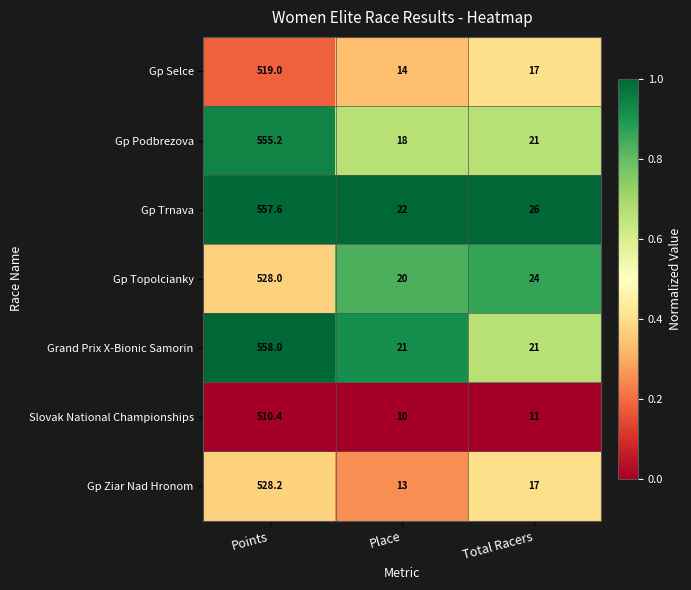

Which label corresponds to the largest value in the chart?

Points